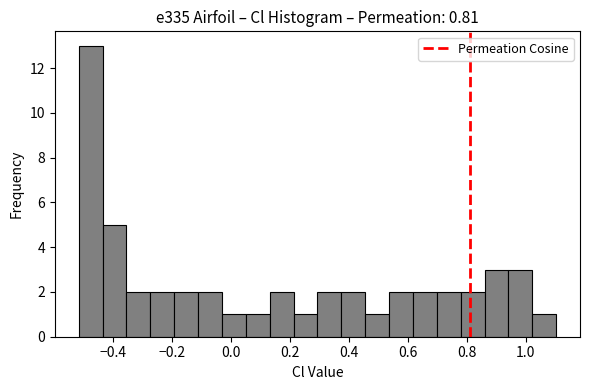

Reading left to right, transcribe this chart: for each bar, give the range it covers on the x-axis and its height. Neither the bar edges nor the heights are printed on the chart, so give them approximately, as read against the axes.

-0.52 to -0.44: 13
-0.44 to -0.36: 5
-0.36 to -0.28: 2
-0.28 to -0.20: 2
-0.20 to -0.12: 2
-0.12 to -0.04: 2
-0.04 to 0.06: 1
0.06 to 0.14: 1
0.14 to 0.22: 2
0.22 to 0.30: 1
0.30 to 0.38: 2
0.38 to 0.46: 2
0.46 to 0.54: 1
0.54 to 0.62: 2
0.62 to 0.70: 2
0.70 to 0.78: 2
0.78 to 0.86: 2
0.86 to 0.94: 3
0.94 to 1.02: 3
1.02 to 1.10: 1